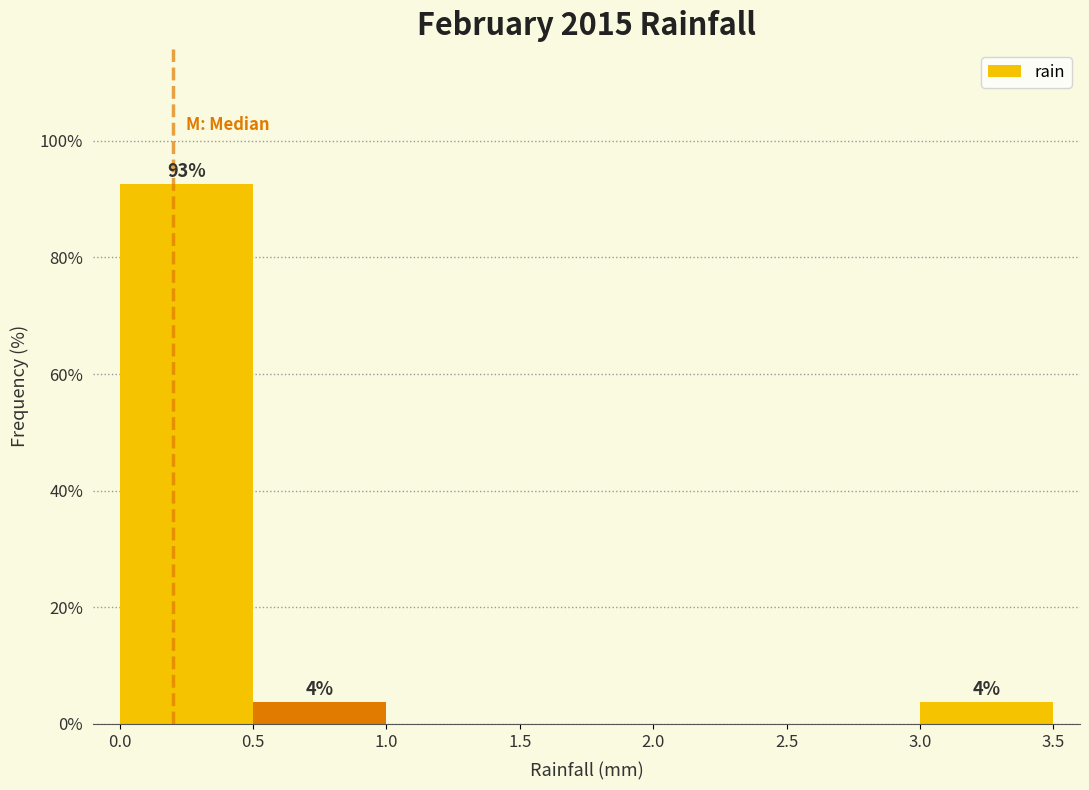

Which range on the x-axis has the tallest bar?

0.0 to 0.5